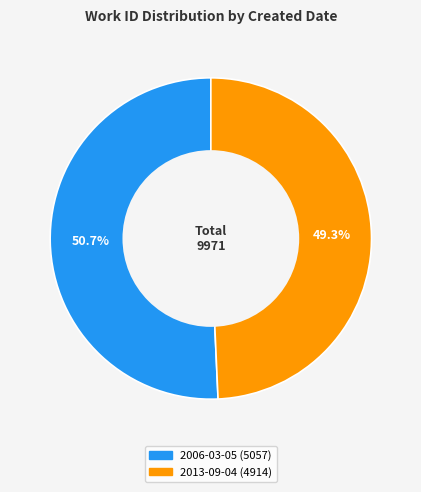

How many segments does this pie chart have?

2